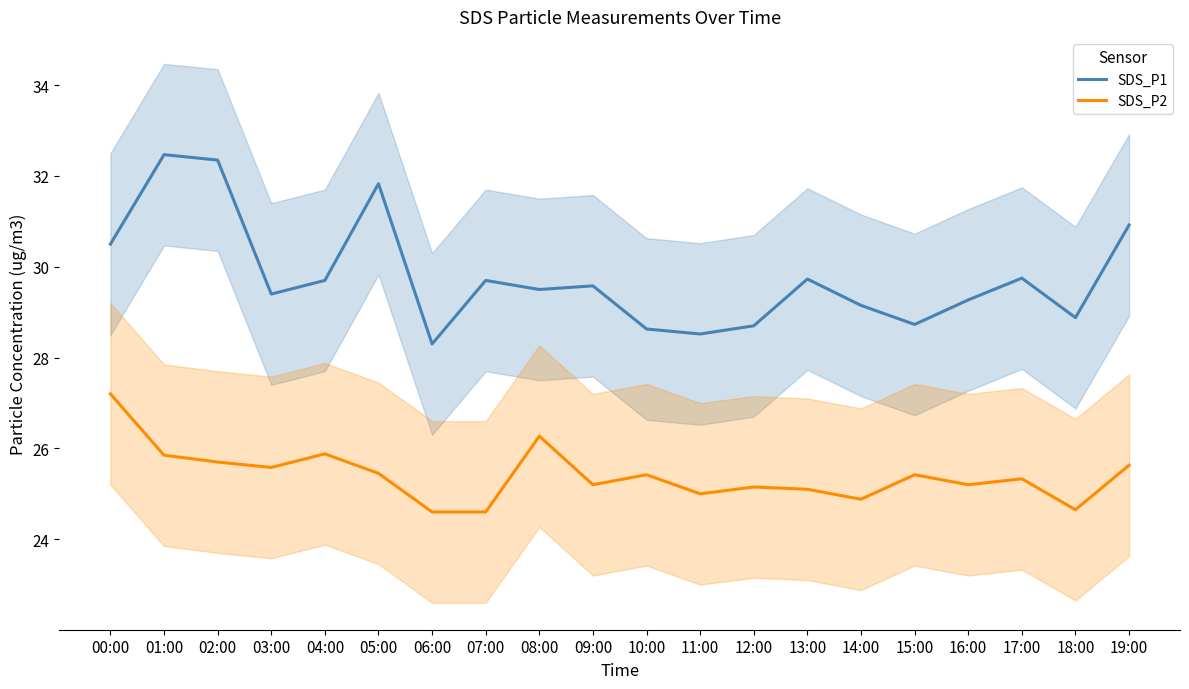

Which has a higher value, 04:00 or 05:00?

05:00